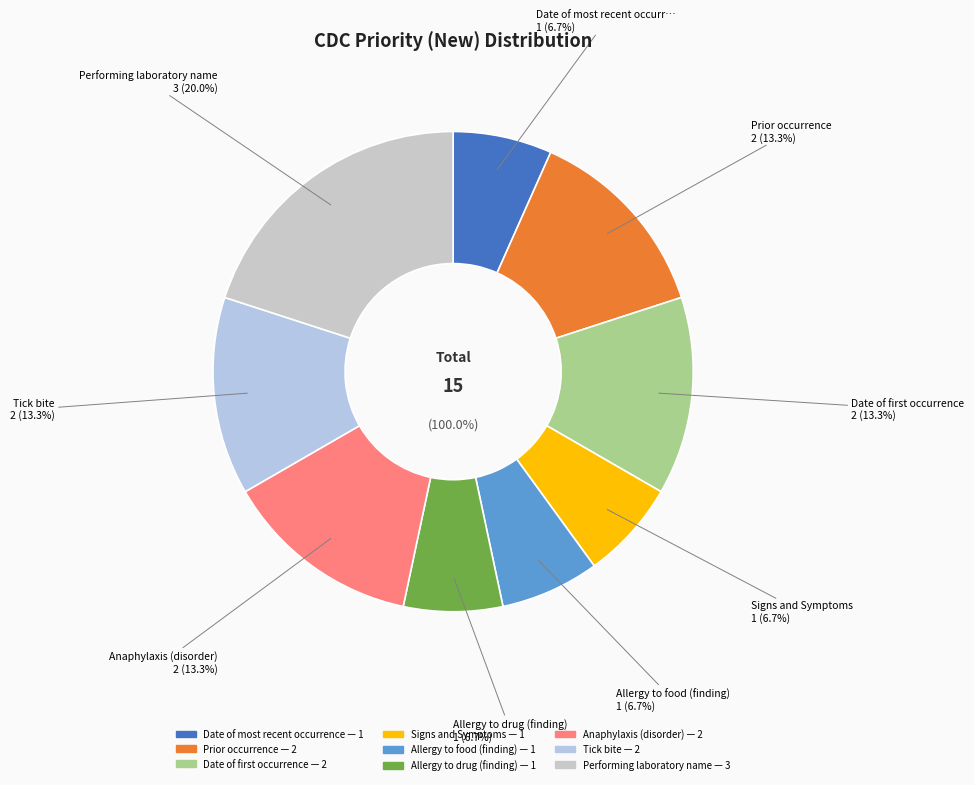

What percentage is the Date of most recent occurrence slice, to the nearest percent?

7%